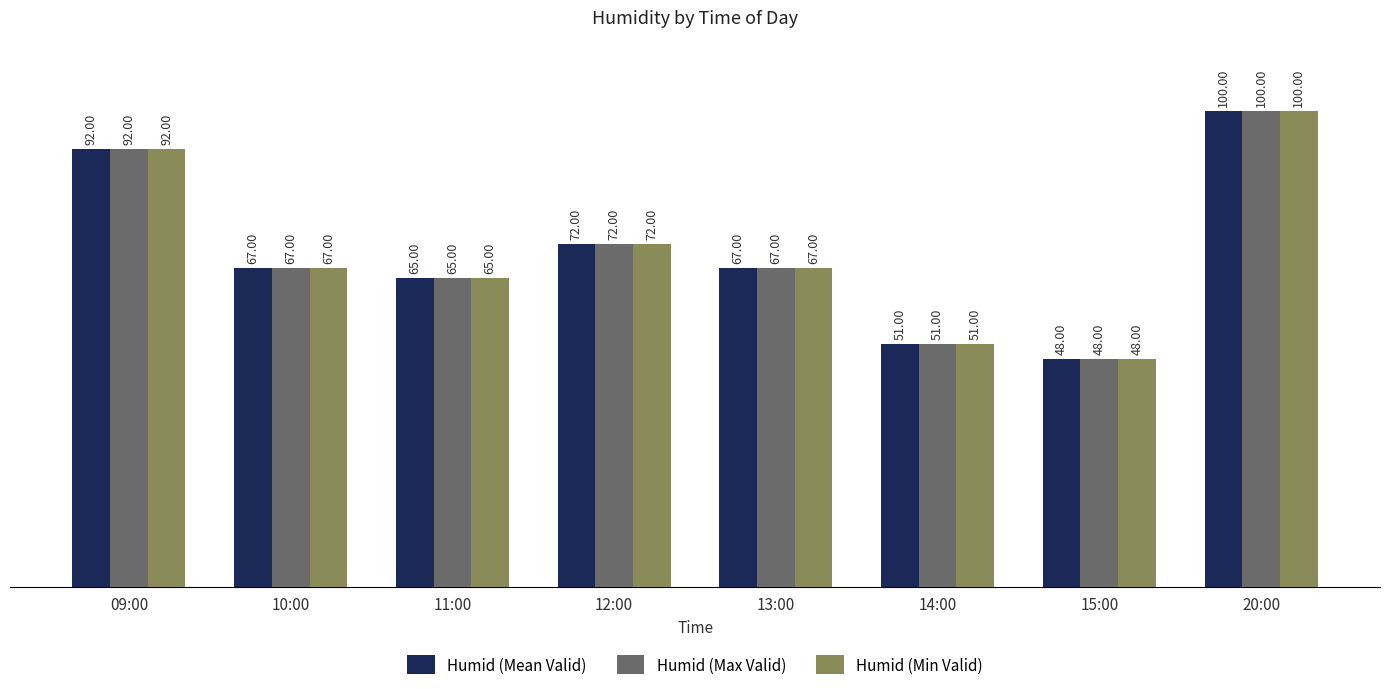

Where is Humid (Max Valid) nearest to the value 74?

12:00